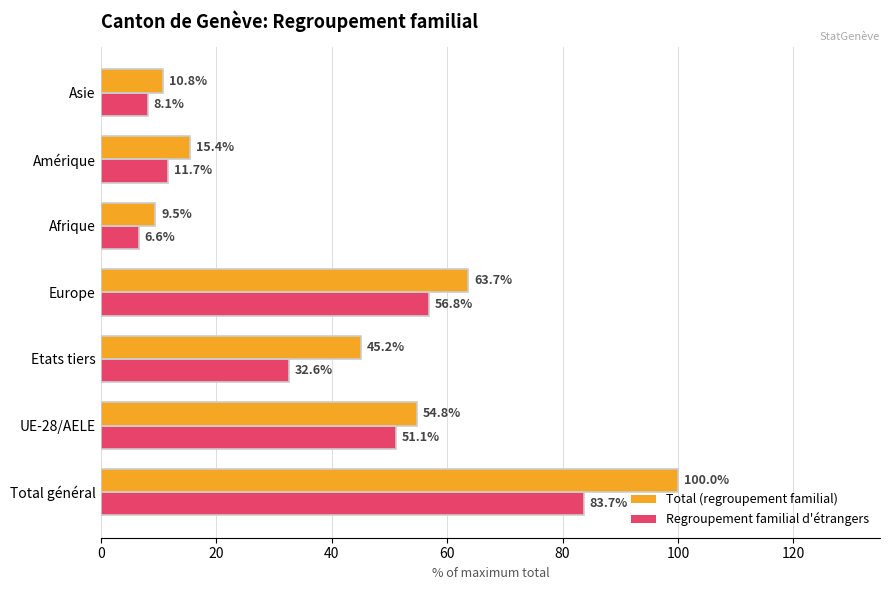

What is the greatest value displayed?

100.0